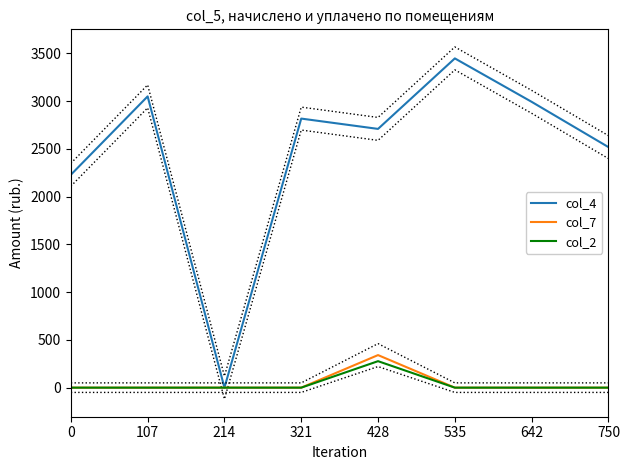

At which category does col_7 reach its first local peak?

428